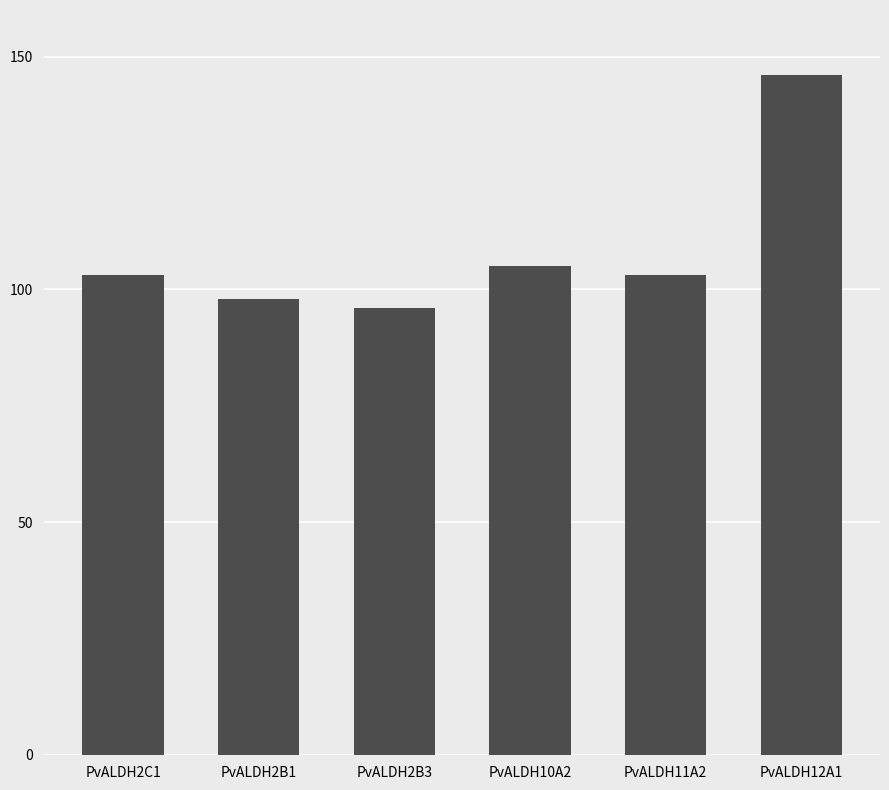

Approximately how many times larger is the value at PvALDH2B1 compared to PvALDH2B3?

1.0